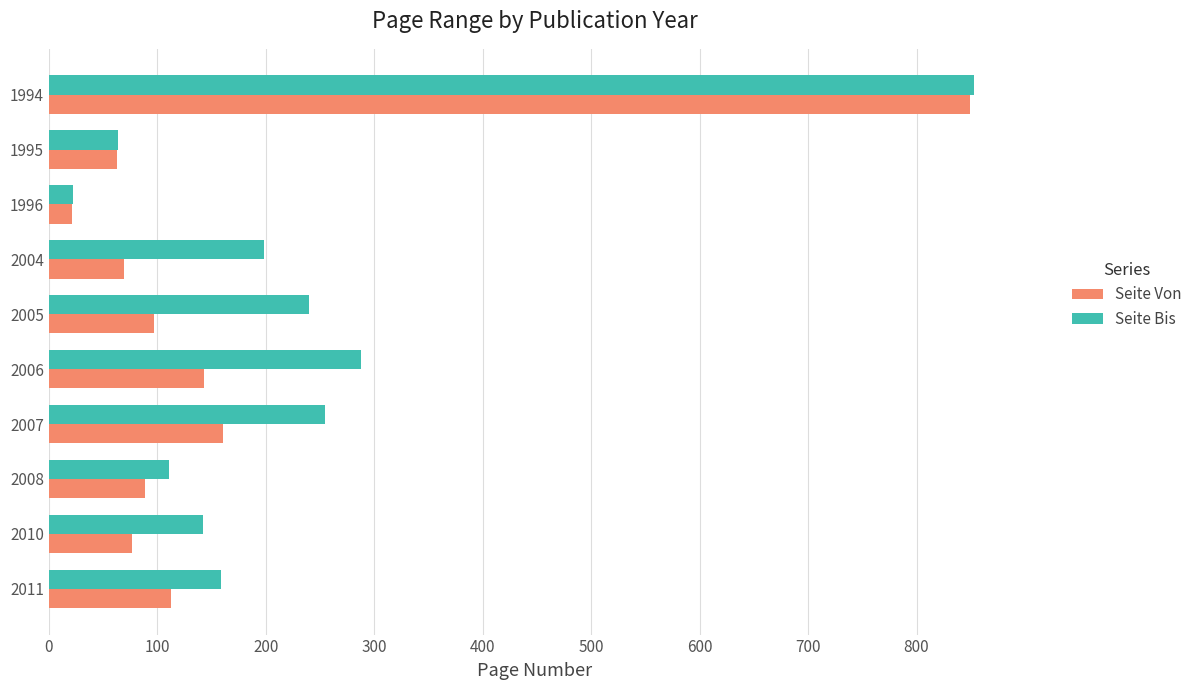

The Seite Von series shows 34 at 2007. True or false?

False